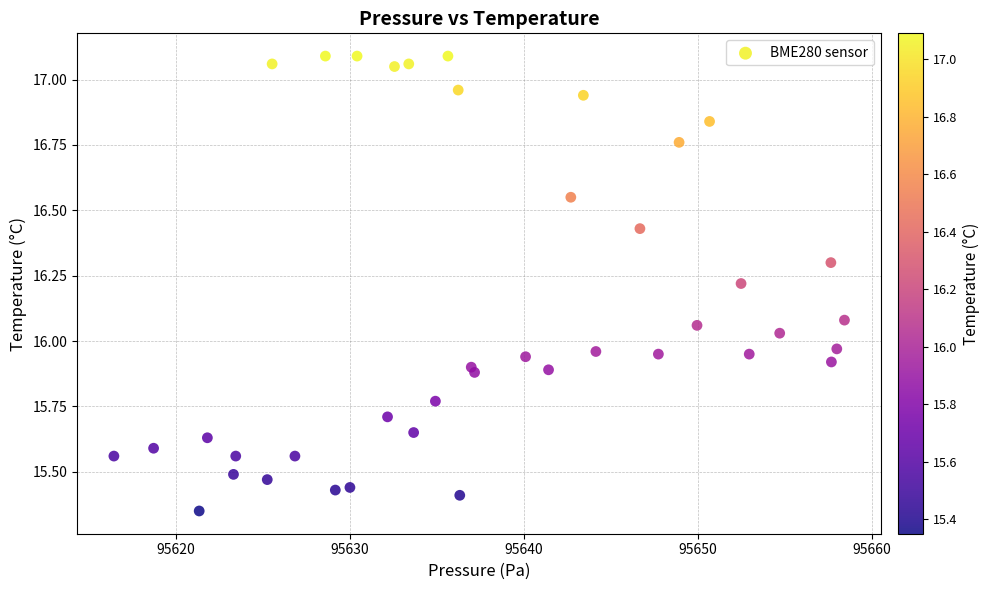

What is the range of X values (max minus min)?

42.0